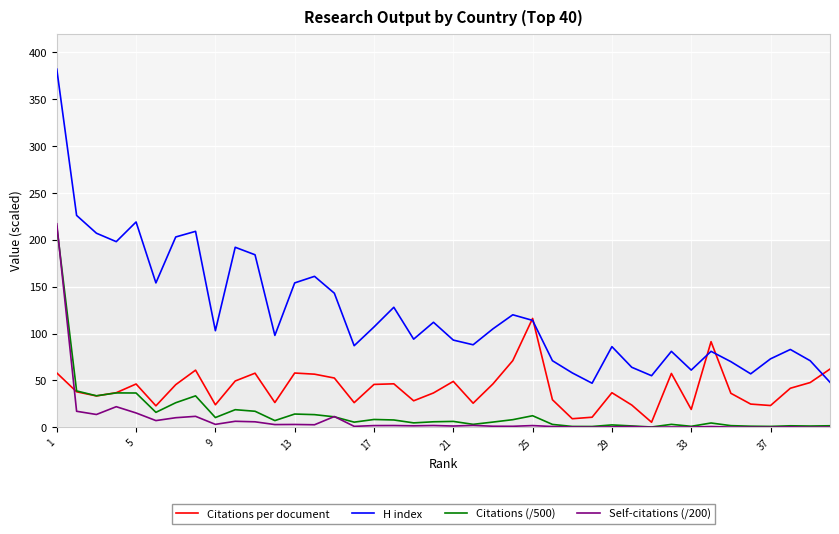

Does the chart display data point markers on the line(s)?

No